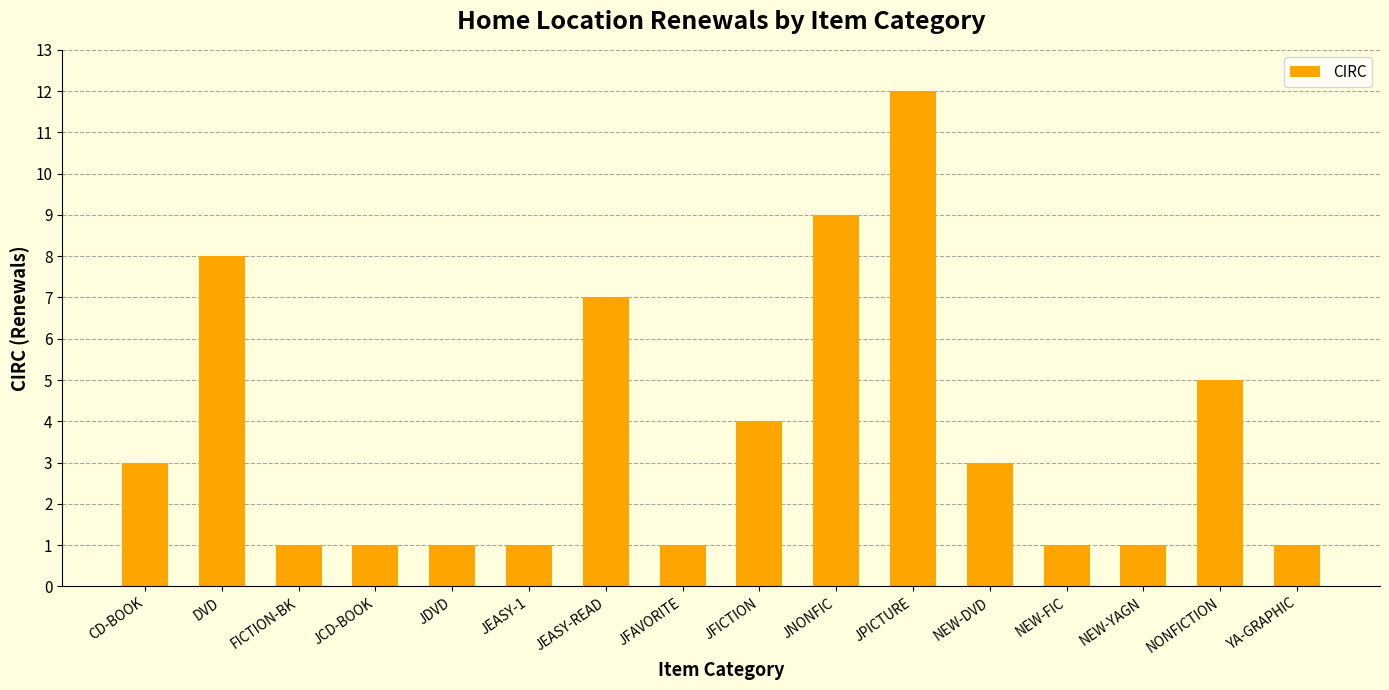

Approximately how many times larger is the value at JFAVORITE compared to CD-BOOK?

0.3